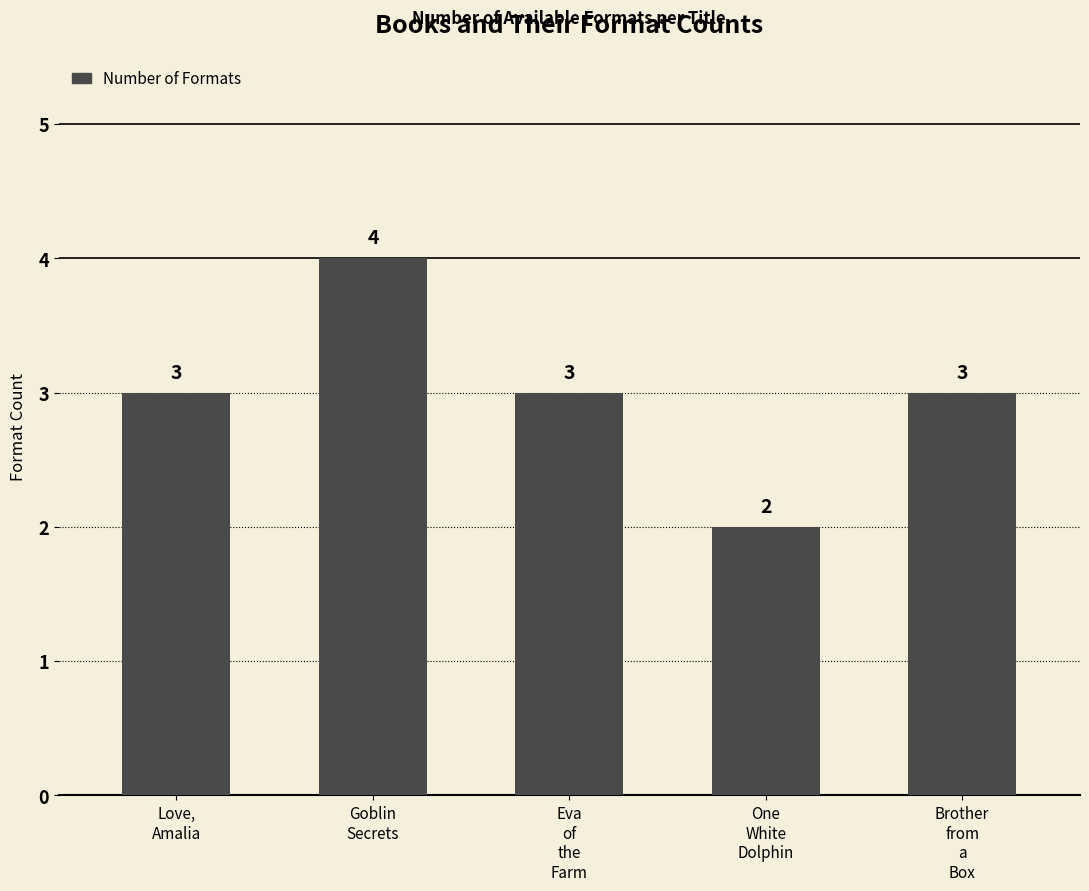

What is the change in value from Goblin
Secrets to Brother
from
a
Box?

-1